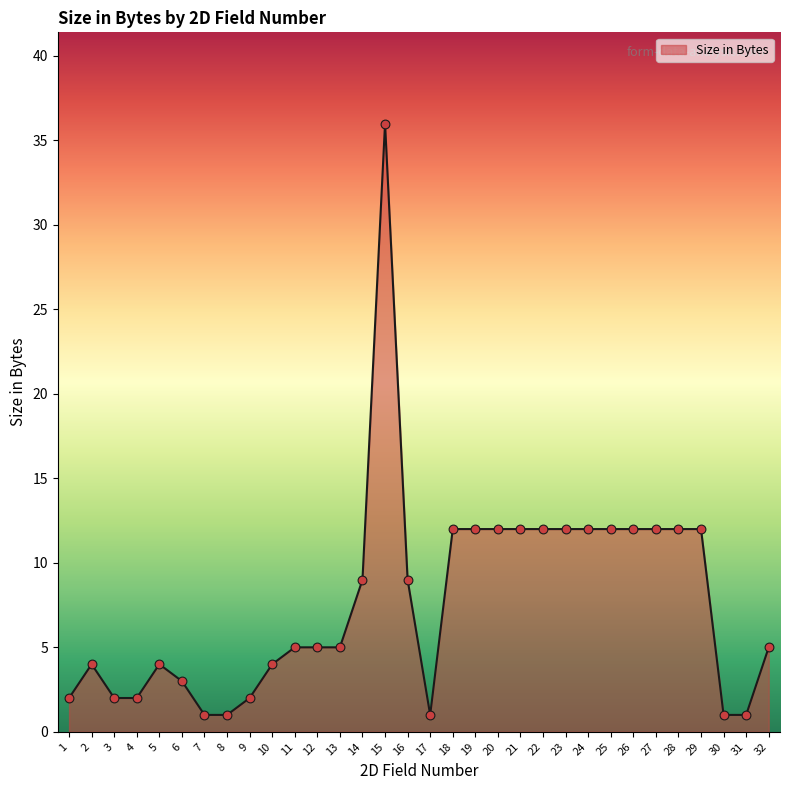

What is the change in value from 13 to 14?

+4